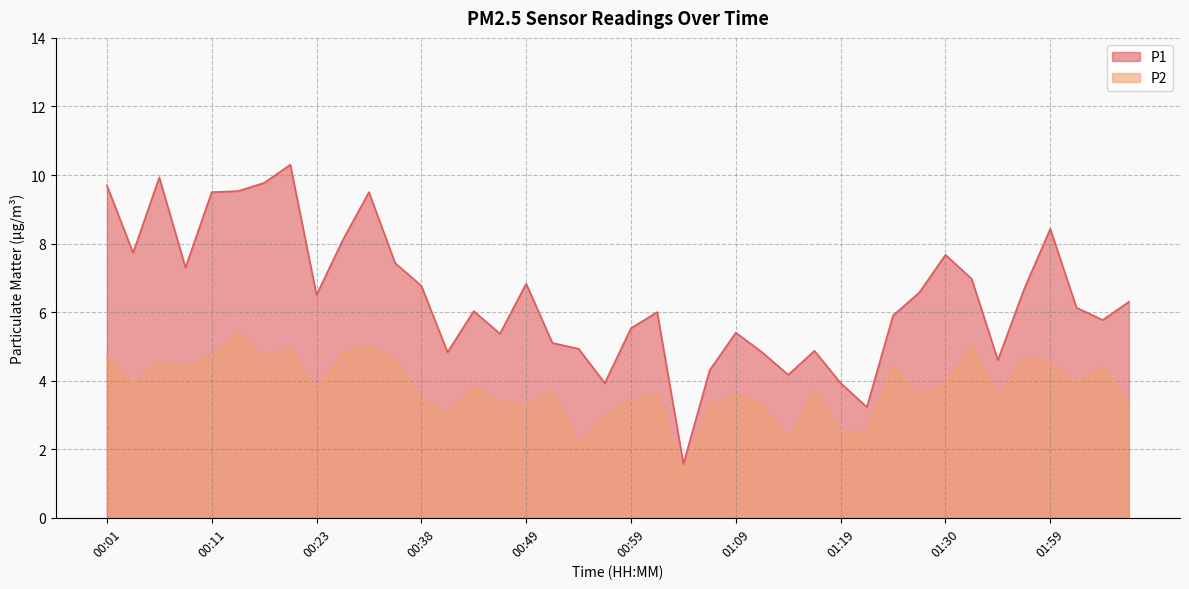

At 00:01, list the series in order from smallest to largest.

P2, P1